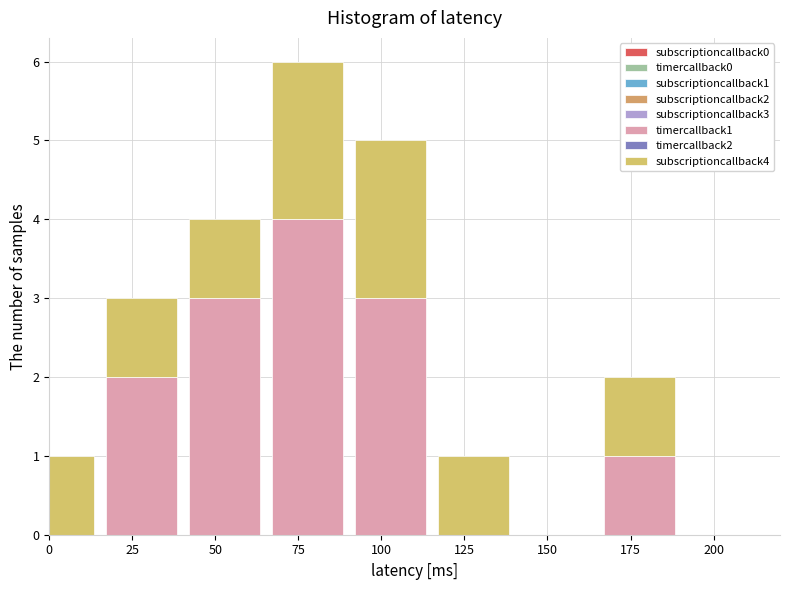

Count the number of categories in the chart.

8